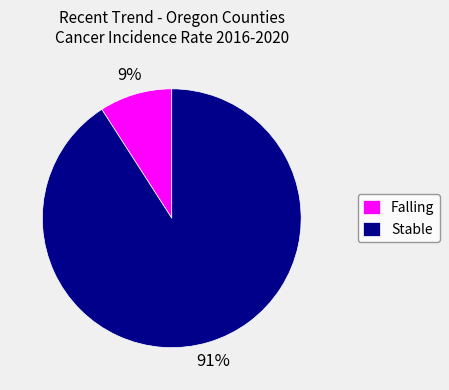

Rank the categories by value from highest to lowest.

Stable, Falling